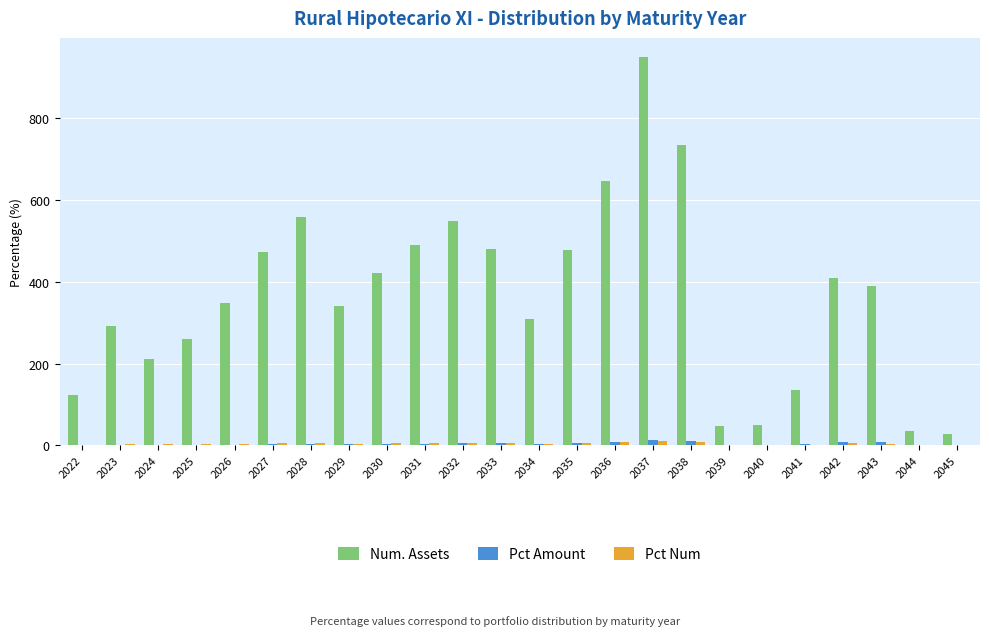

Which series changed the most between 2032 and 2045?

Num. Assets